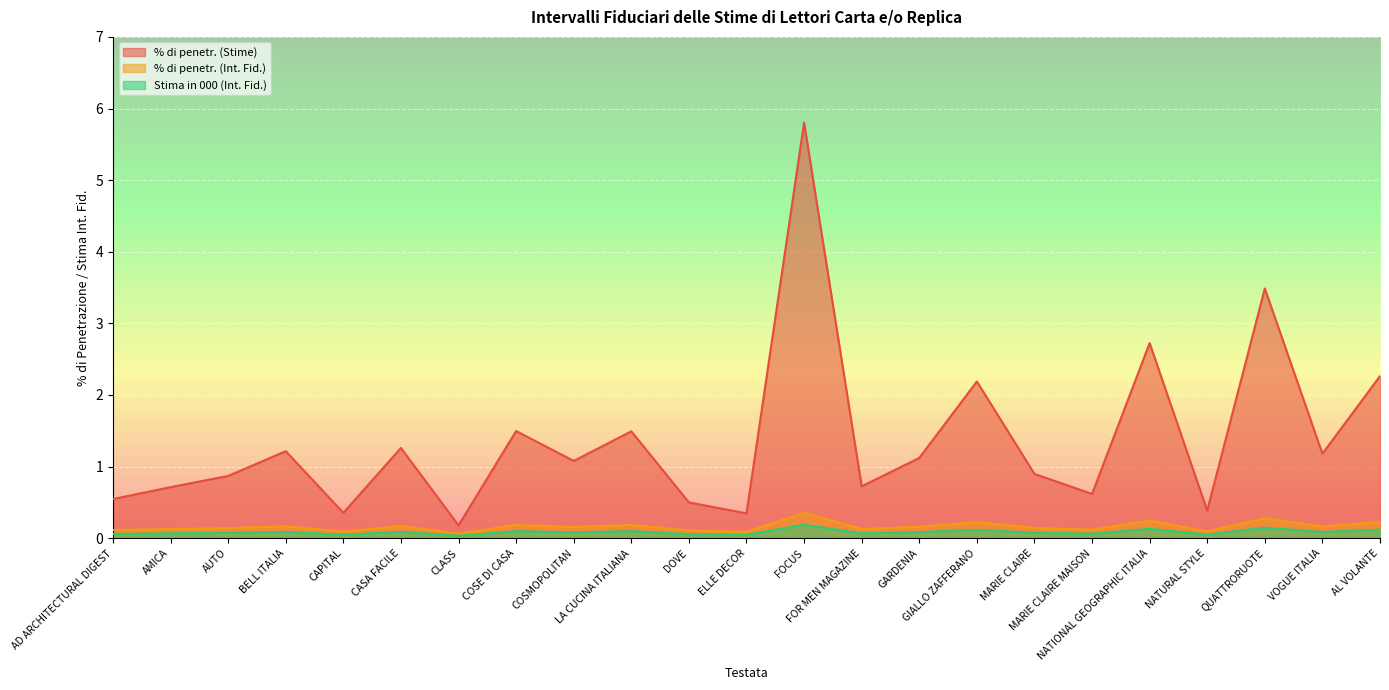

What is the total value across all series at NATIONAL GEOGRAPHIC ITALIA?

3.1